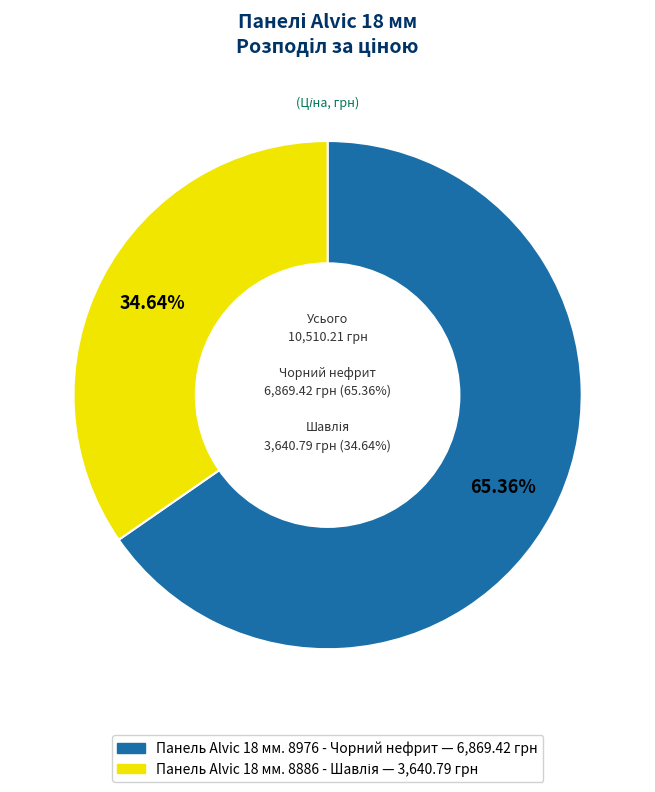

Is there any slice that represents more than half of the pie?

Yes